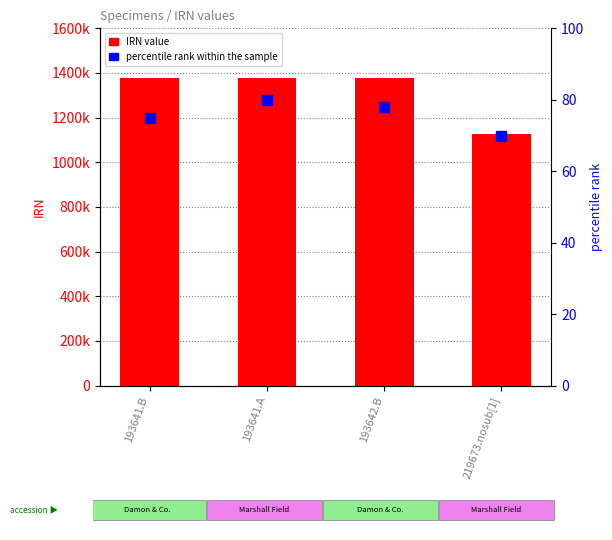

Reading right to left, extract all data points from this chart.

IRN value: 1125648	1378521	1378519	1378518
percentile rank within the sample: 70	78	80	75